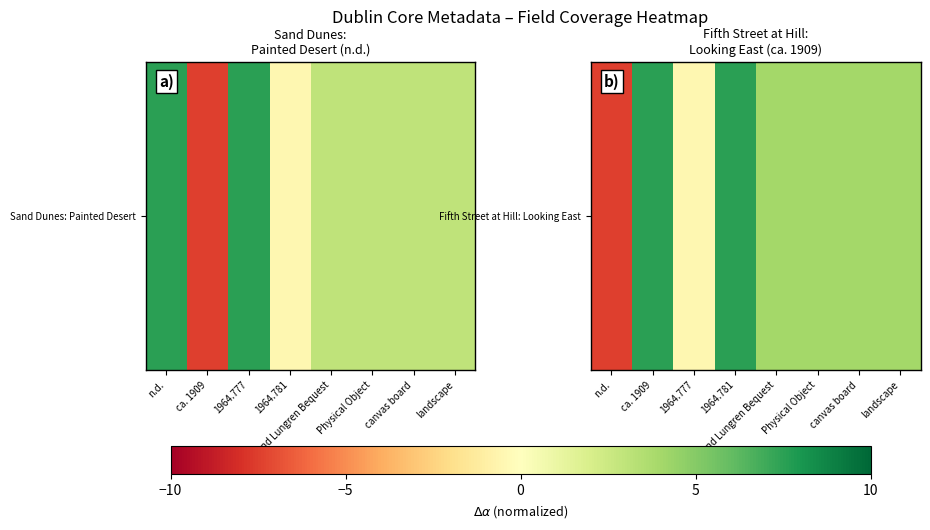

What is the difference between the maximum and second lowest values?

8.0